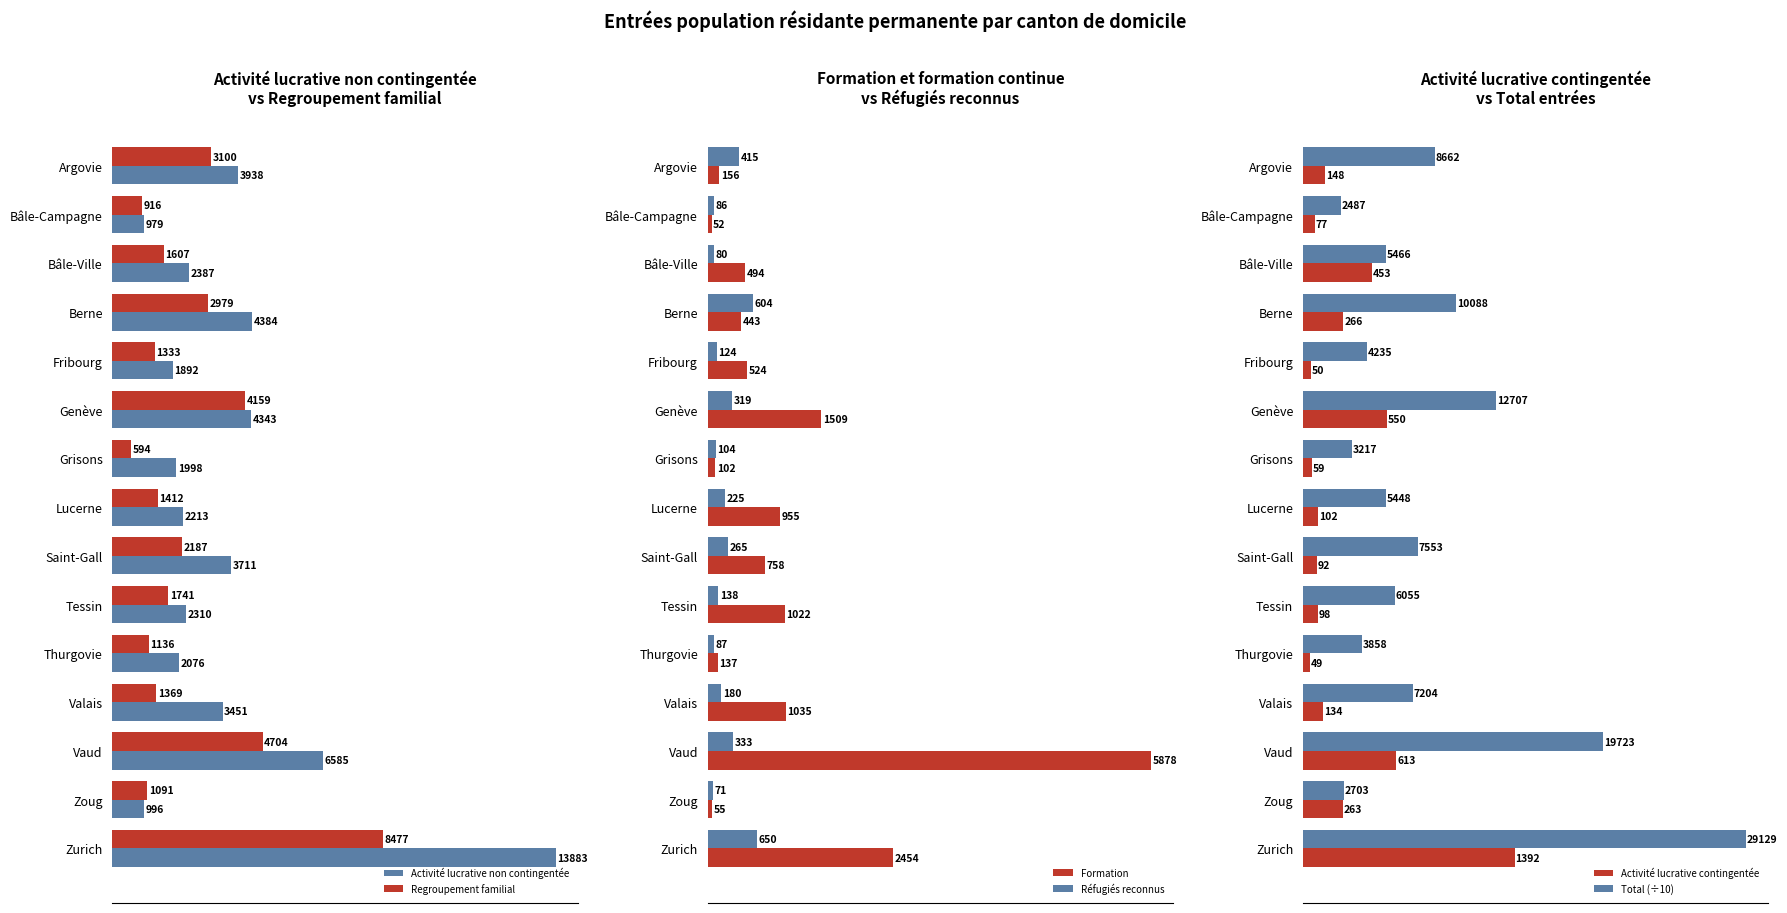

List the labels in order of Formation value, largest first.

Vaud, Zurich, Genève, Valais, Tessin, Lucerne, Saint-Gall, Fribourg, Bâle-Ville, Berne, Argovie, Thurgovie, Grisons, Zoug, Bâle-Campagne